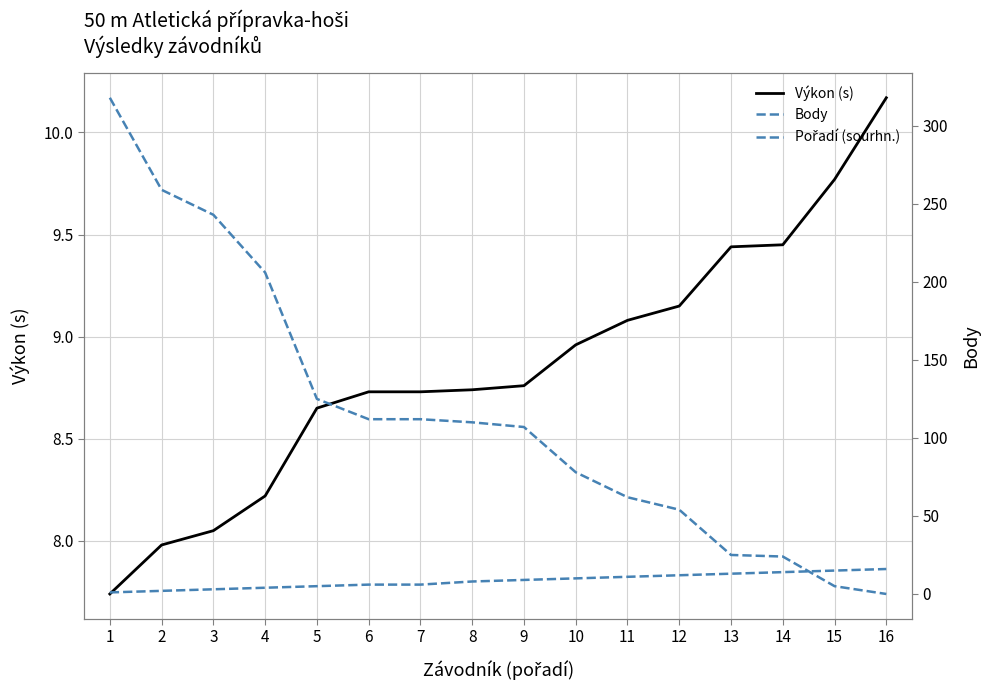

Where is Body nearest to the value 159?

5